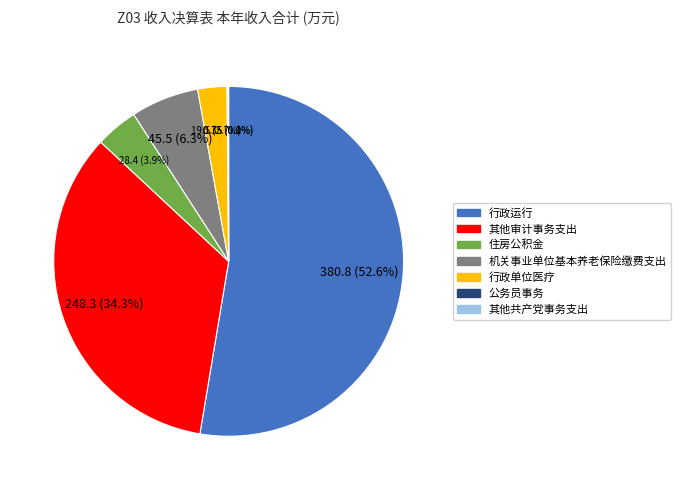

Do 其他审计事务支出 and 行政单位医疗 together represent more than half of the pie?

No